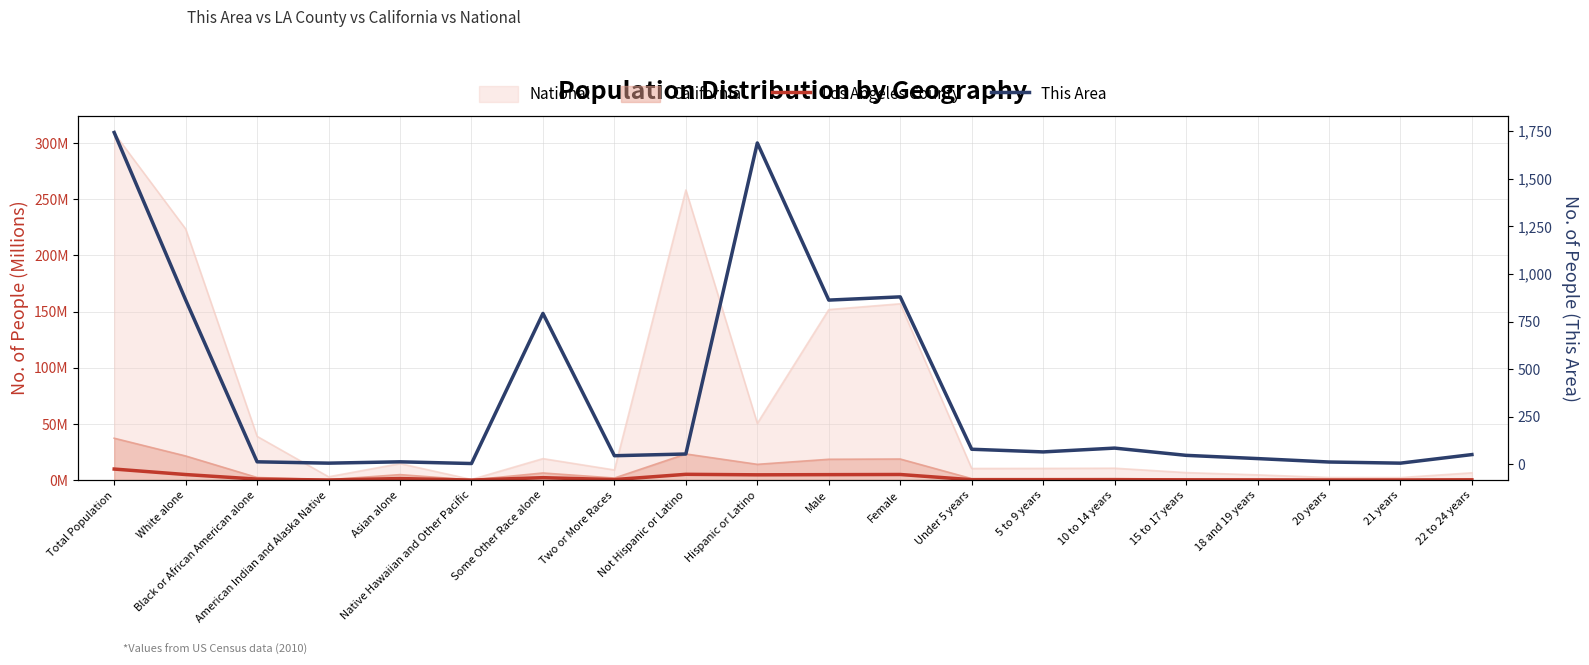

Is the value of Los Angeles County at 21 years greater than the value of This Area at 20 years?

No